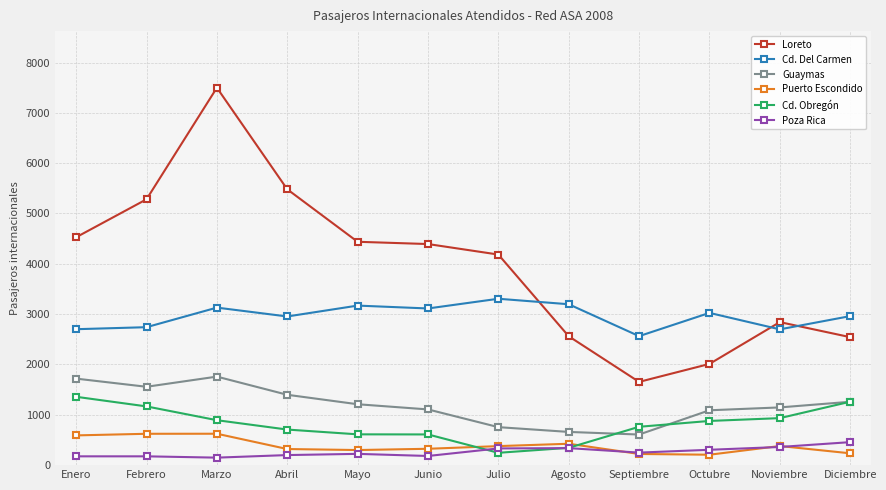

At which category does Guaymas reach its first local peak?

Marzo